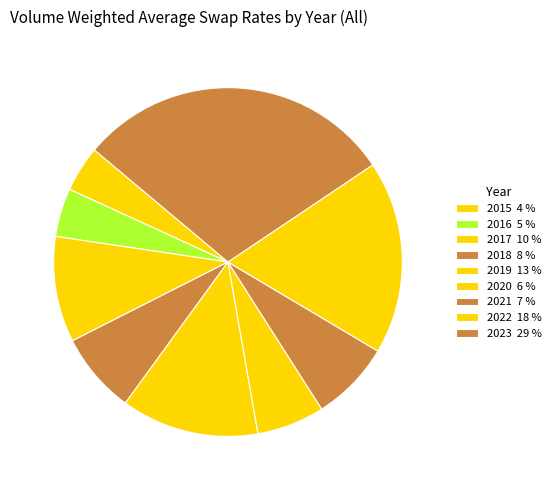

Between 2022 and 2023, which is larger?

2023